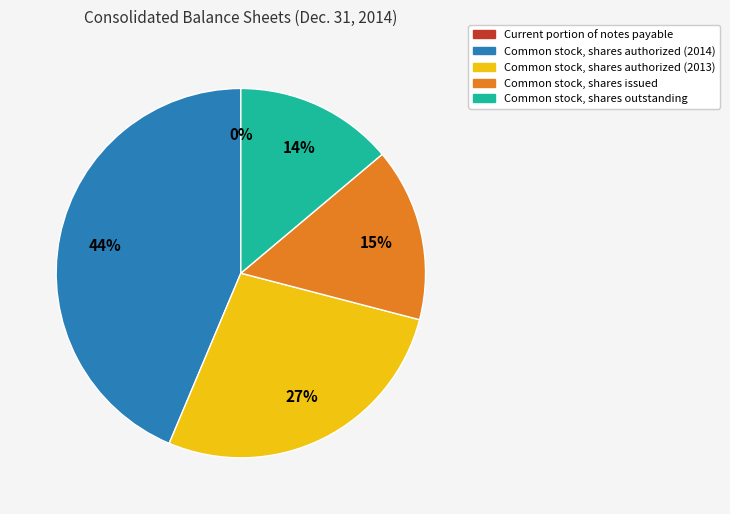

Does Common stock, shares issued account for over 50% of the chart?

No